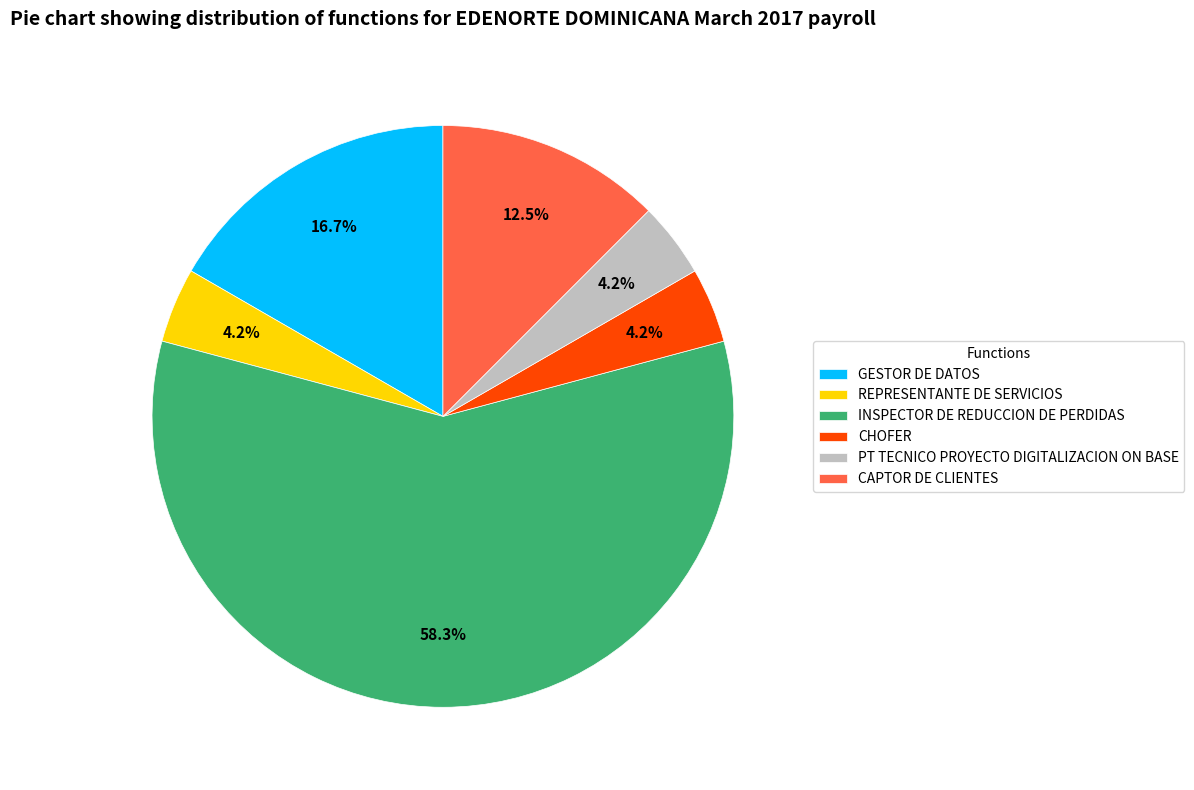

To the nearest percent, what is the average slice percentage?

17%